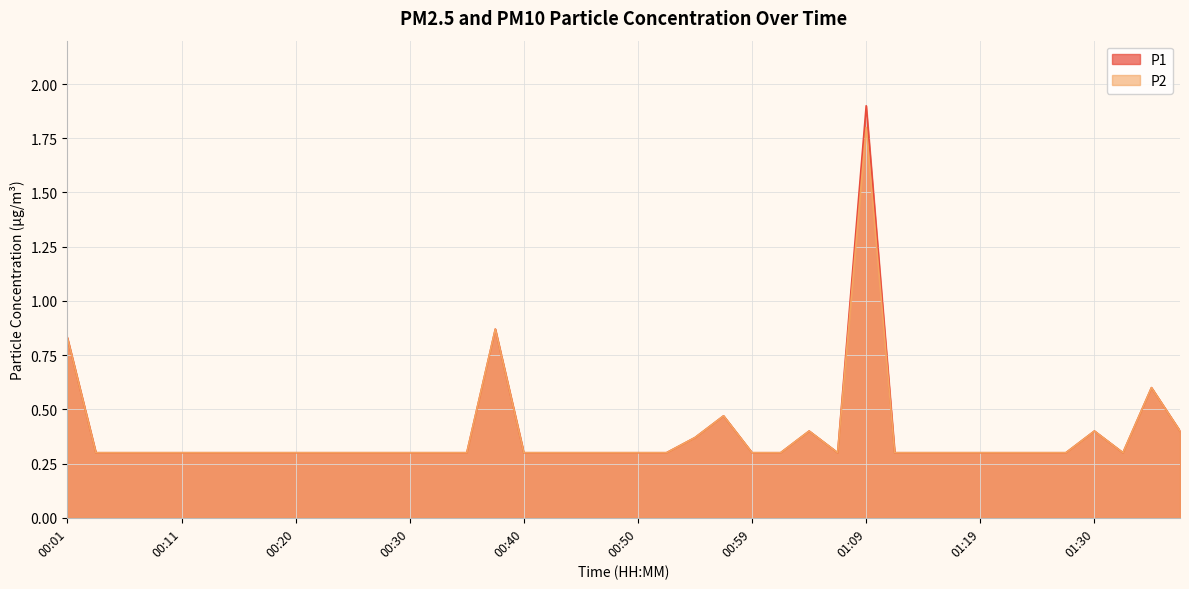

Where is the first local maximum for P2?

00:37